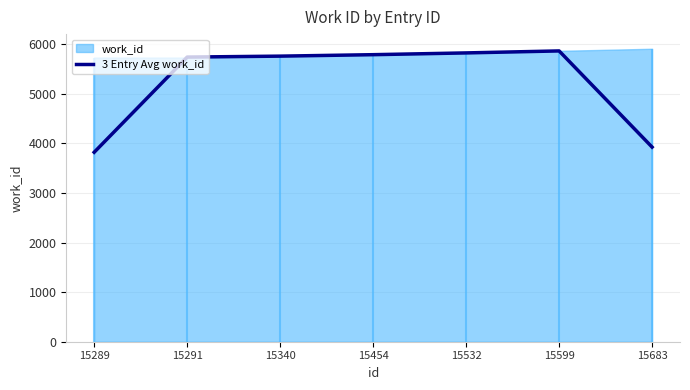

The 3 Entry Avg work_id series shows 5863.3 at 15599. True or false?

True